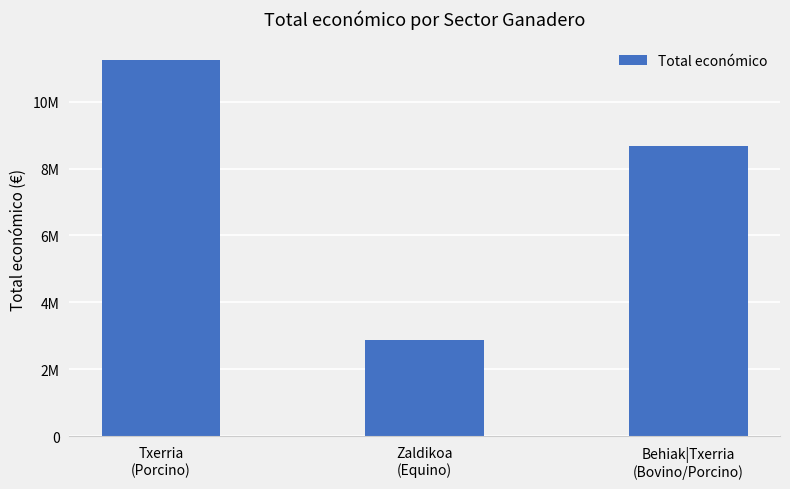

Reading left to right, transcribe all the data shown in this chart.

11243207	2880531	8678498